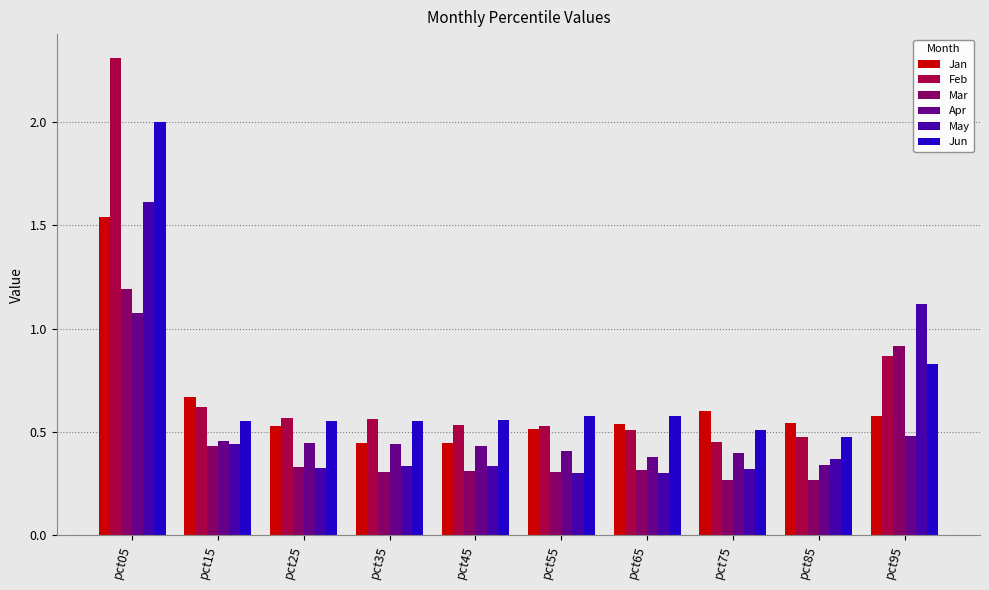

What is the sum of the Feb values at pct15 and pct35?

1.2